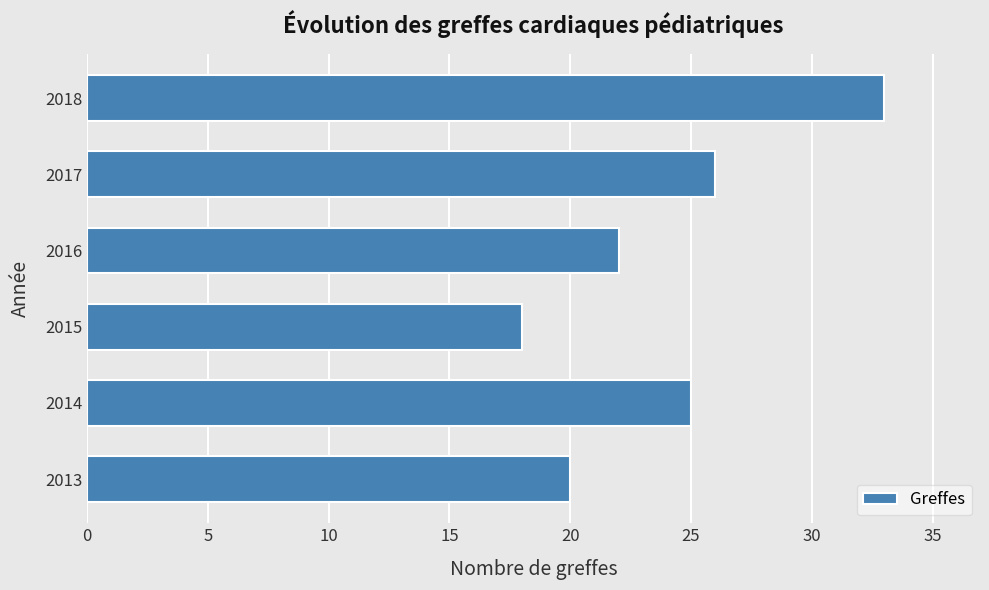

Read the value at 2014.

25